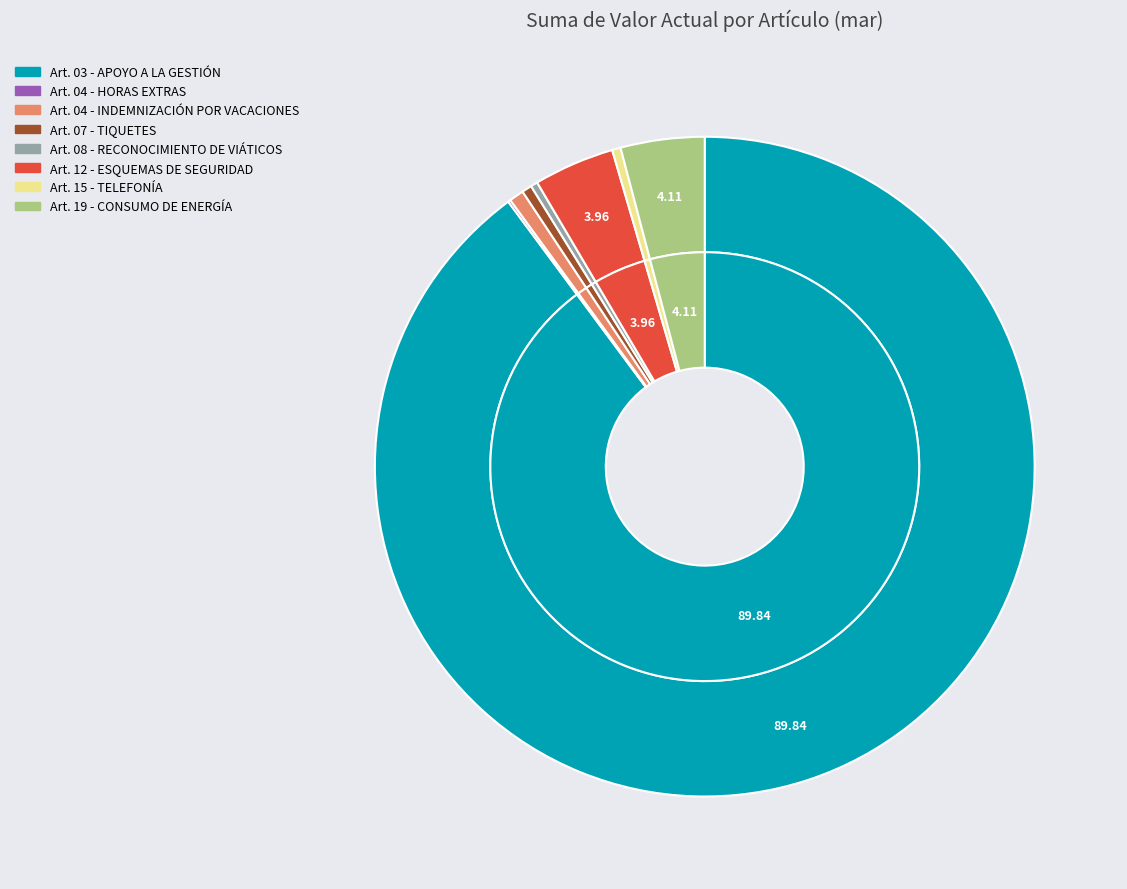

Which category accounts for the majority?

Art. 03 - APOYO A LA GESTIÓN